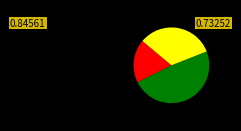

Is there a majority slice in this chart?

No